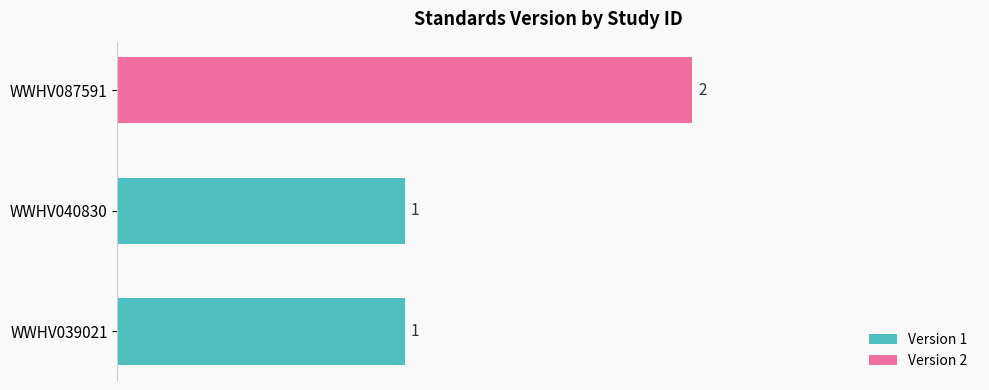

The chart shows a value of 2 at WWHV040830. True or false?

False